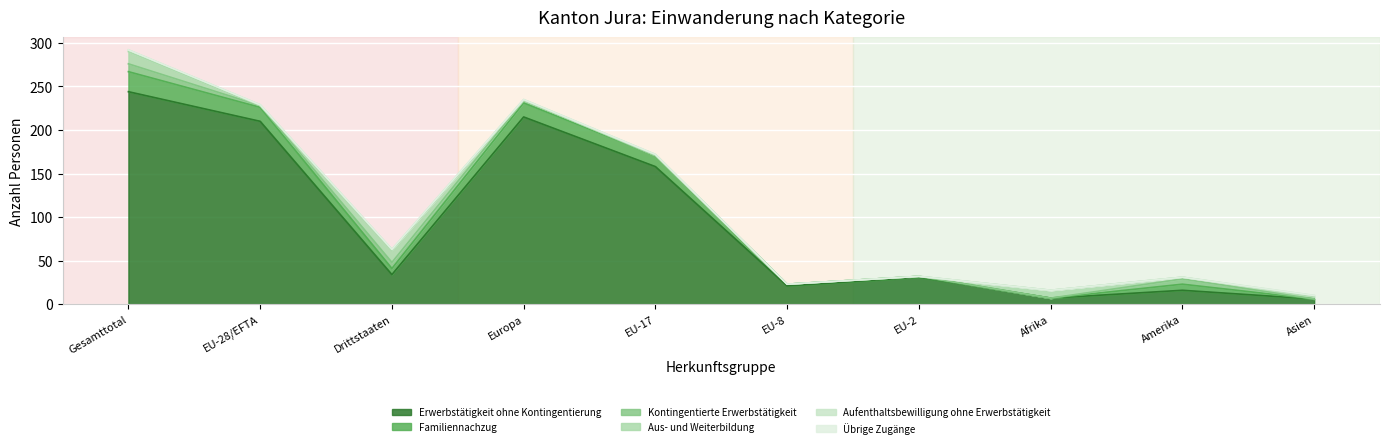

True or false: Übrige Zugänge and Aus- und Weiterbildung intersect in this chart.

False